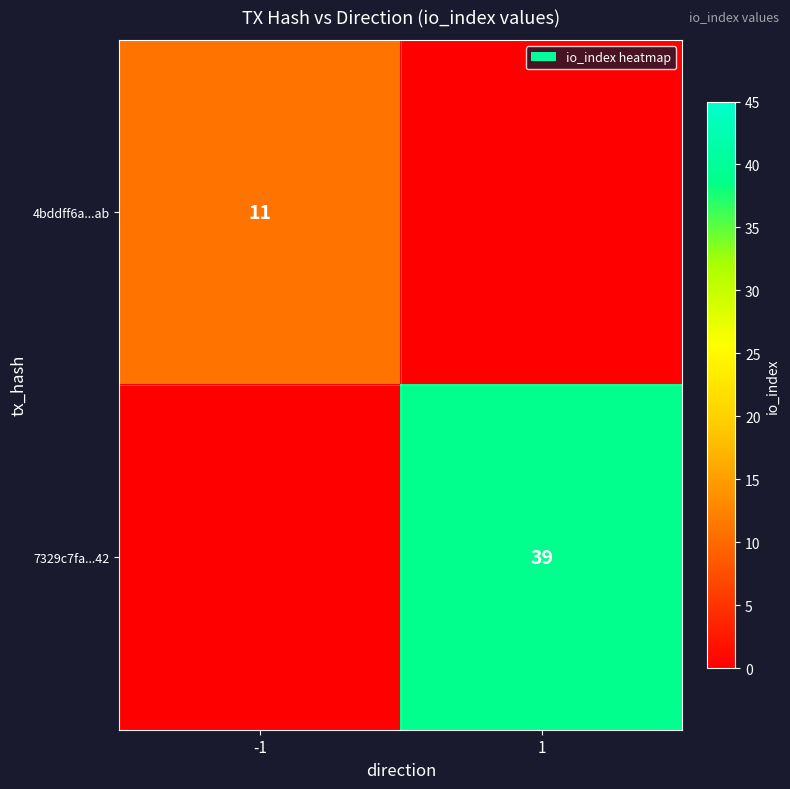

True or false: 4bddff6a...ab has a value of 2 at -1.

False